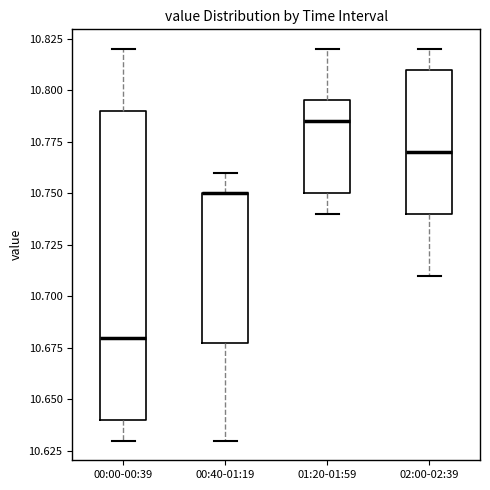

Reading left to right, read every box against the y-axis: the position of its median line, the range the box covers, and the ends of its whiskers. The values are not printed on the chart, so give them approximately, as read against the axis.

00:00-00:39: median 10.680, box 10.640 to 10.790, whiskers 10.630 to 10.820
00:40-01:19: median 10.750 (drawn on the box's upper edge), box 10.680 to 10.750, whiskers 10.630 to 10.760
01:20-01:59: median 10.785, box 10.750 to 10.795, whiskers 10.740 to 10.820
02:00-02:39: median 10.770, box 10.740 to 10.810, whiskers 10.710 to 10.820